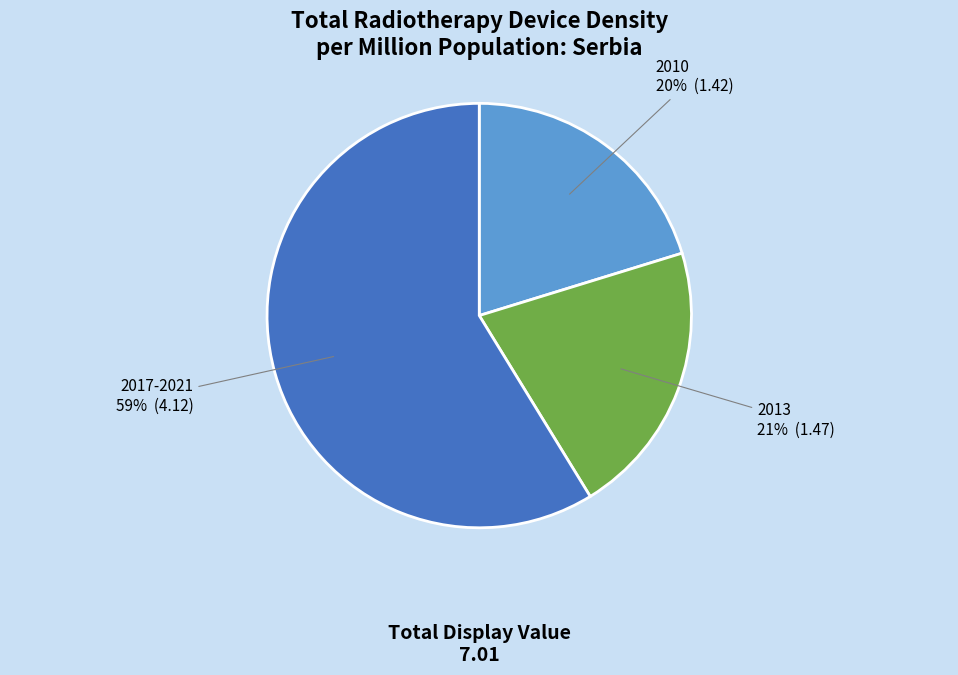

How many segments does this pie chart have?

3